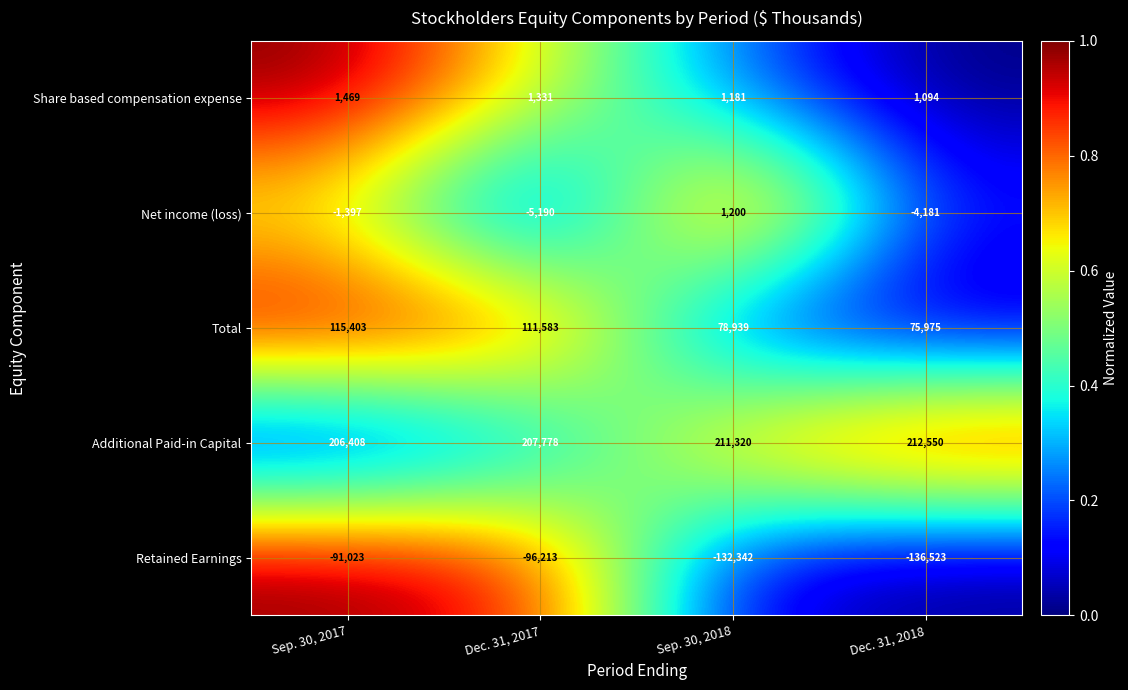

What is the difference between the maximum and minimum values in the Net income (loss) series?

6390